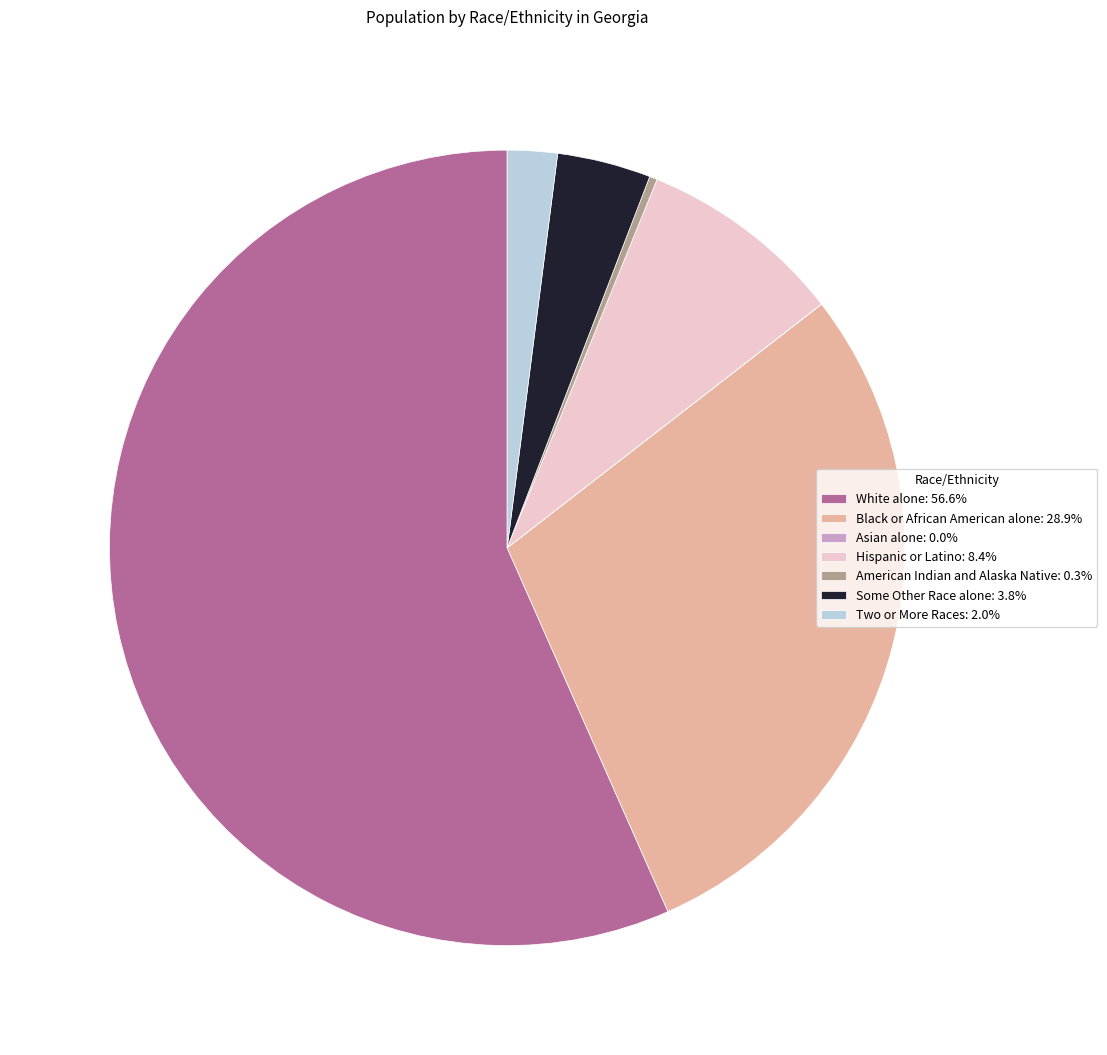

Combined, do American Indian and Alaska Native: 0.3% and Two or More Races: 2.0% account for over 50%?

No